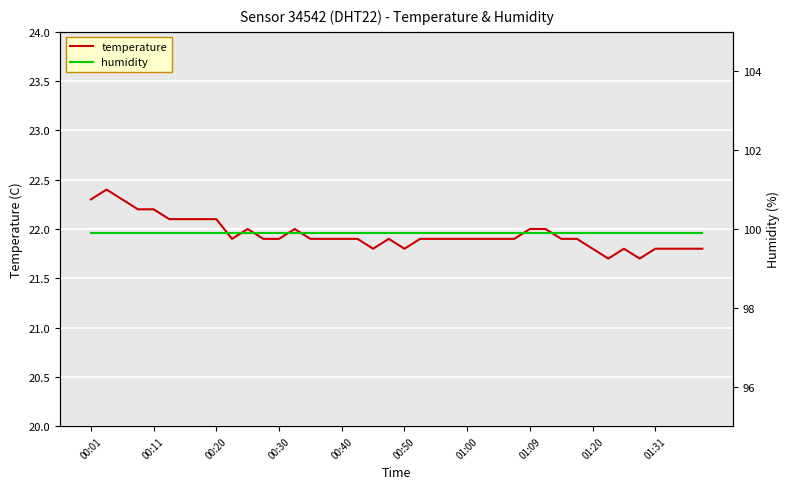

True or false: humidity and temperature cross at least once.

False